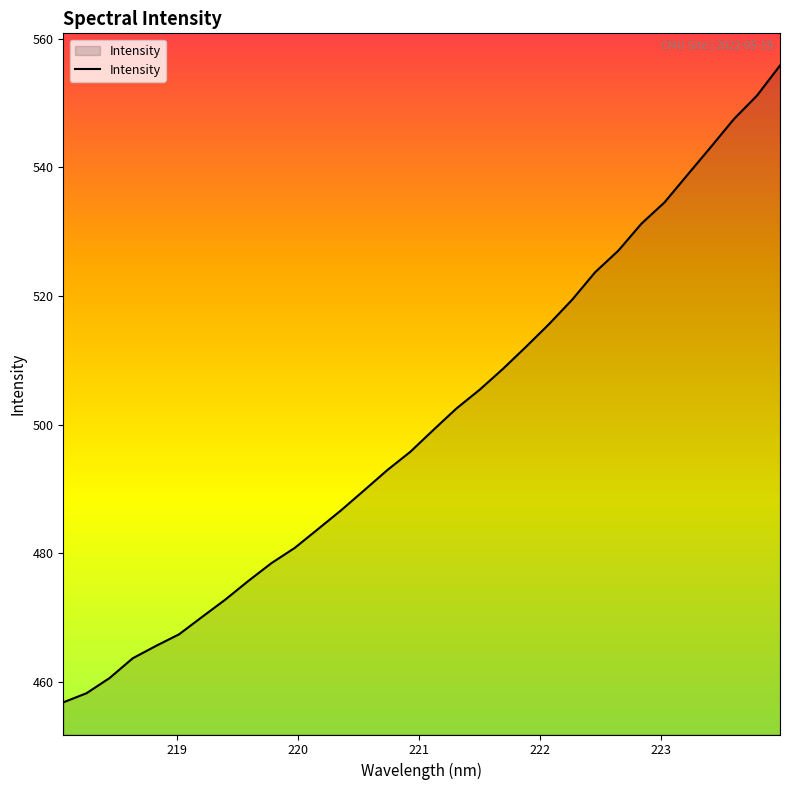

Does the chart display data point markers on the line(s)?

No